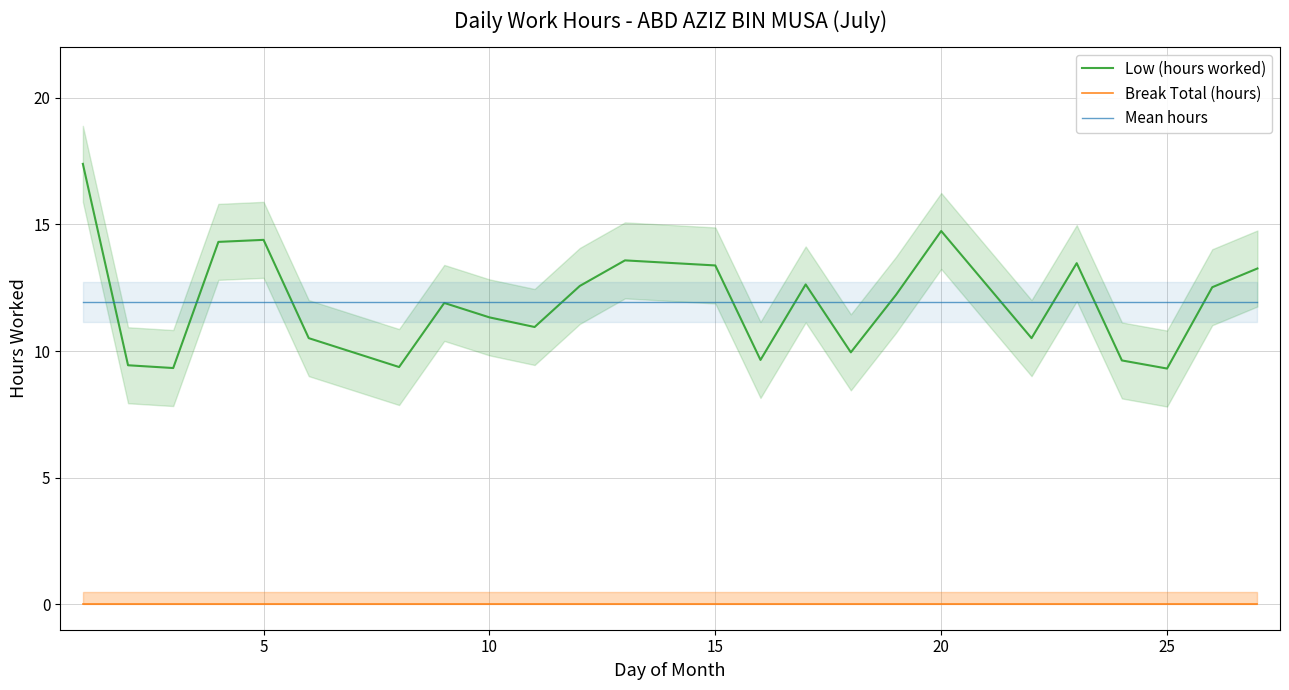

True or false: Mean hours and Break Total (hours) cross at least once.

False